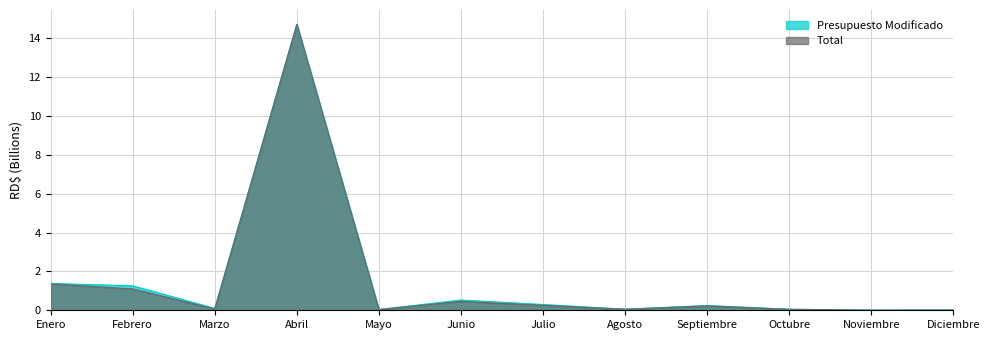

List the series in order of their peak value, highest first.

Presupuesto Modificado, Total